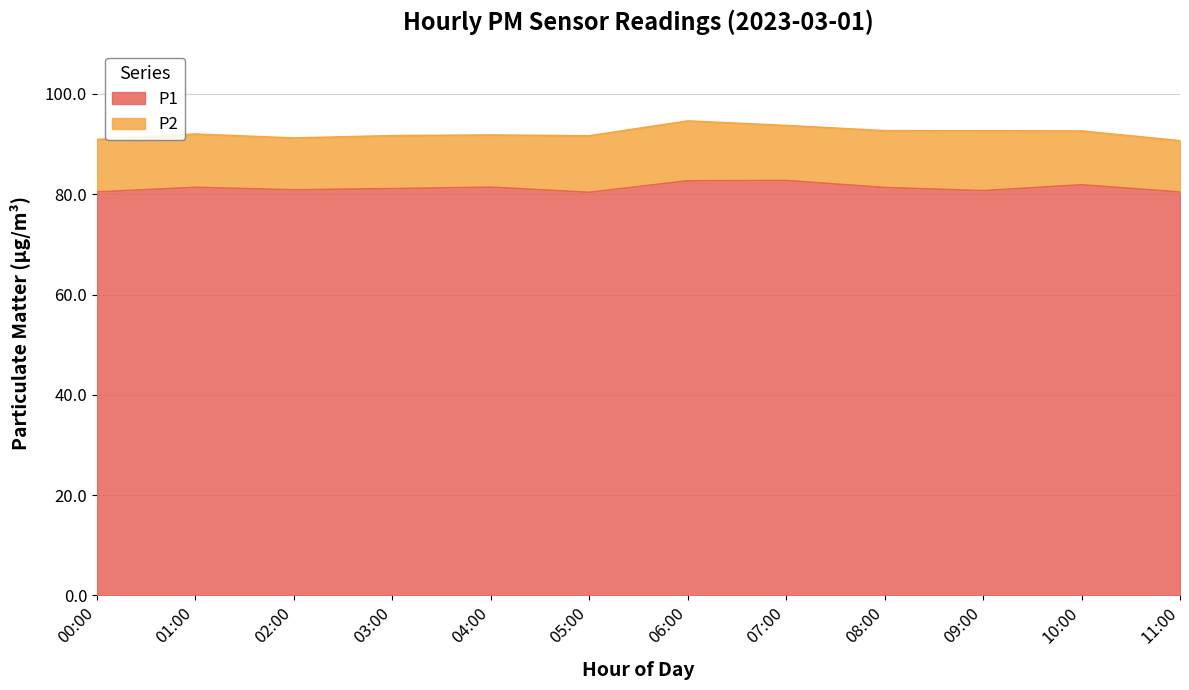

Approximately how many times larger is the value at 11:00 compared to 05:00?

1.0